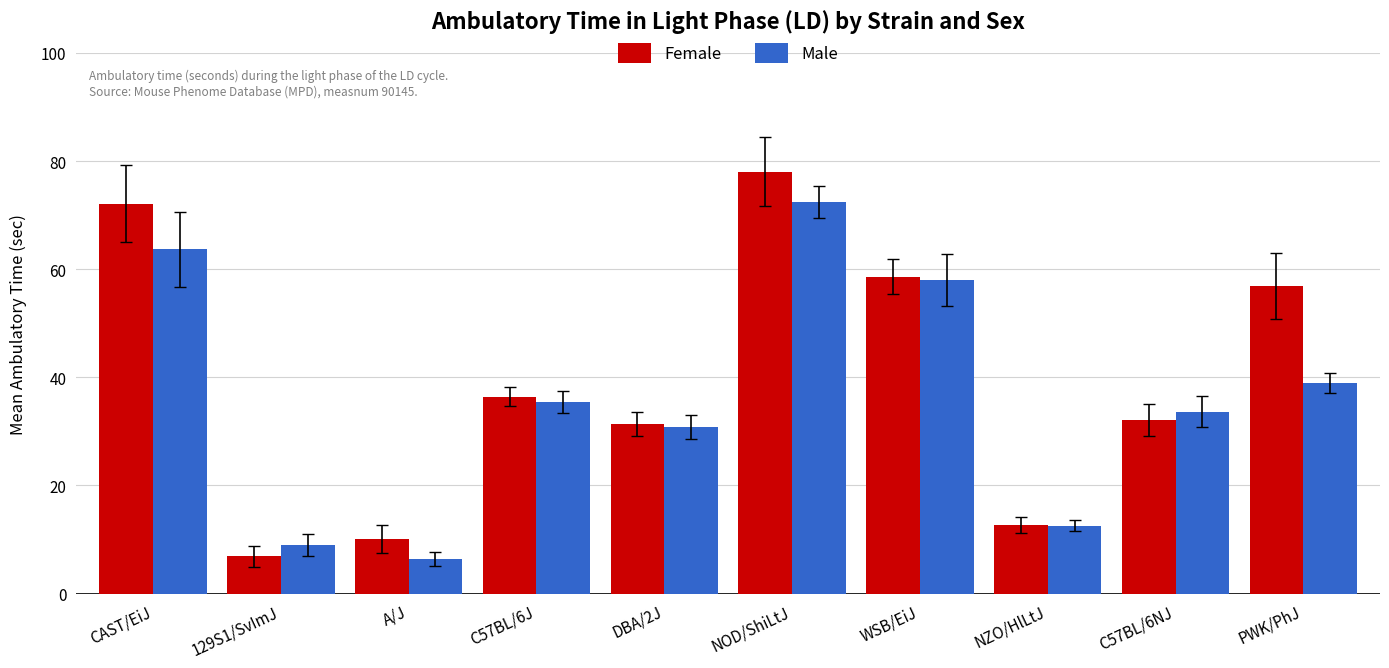

What is the average value of the Male series?

36.1